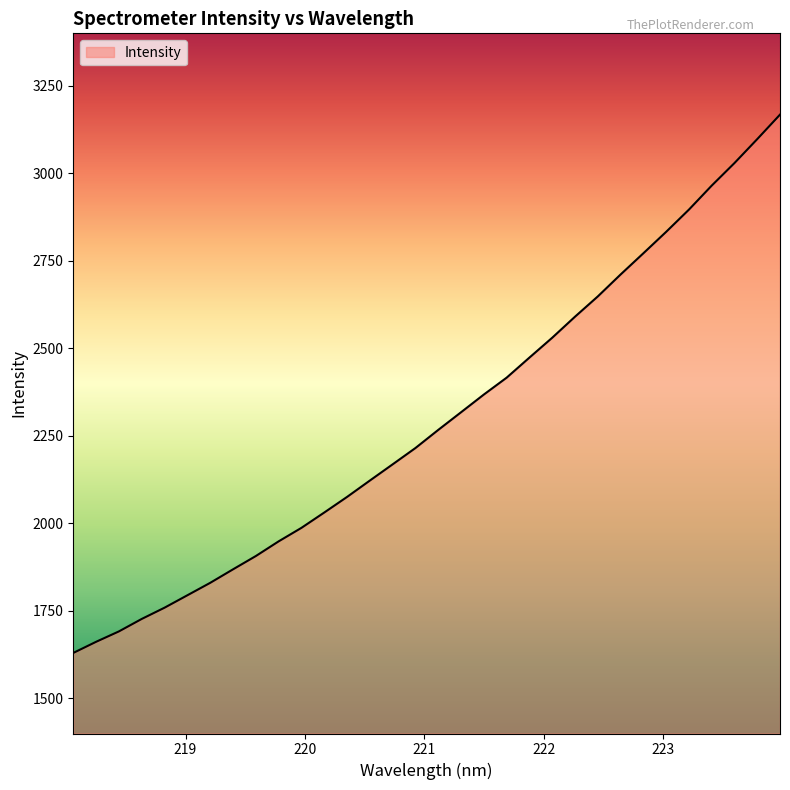

What is the minimum value shown in the chart?

1630.1